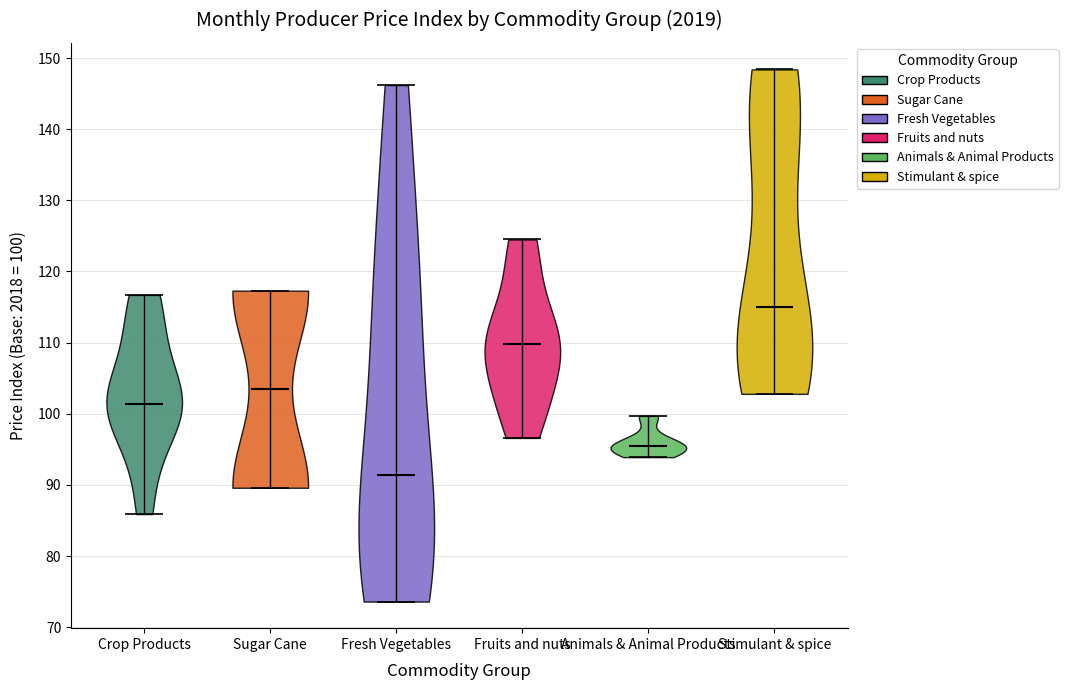

Reading left to right, read every violin against the y-axis: where its median line is, and the lowest and highest points it reaches. The values are not printed on the chart, so give them approximately, as read against the axis.

Crop Products: median line 101, lowest point 86, highest point 117
Sugar Cane: median line 103, lowest point 90, highest point 117
Fresh Vegetables: median line 91, lowest point 74, highest point 146
Fruits and nuts: median line 110, lowest point 97, highest point 125
Animals & Animal Products: median line 96, lowest point 94, highest point 100
Stimulant & spice: median line 115, lowest point 103, highest point 148